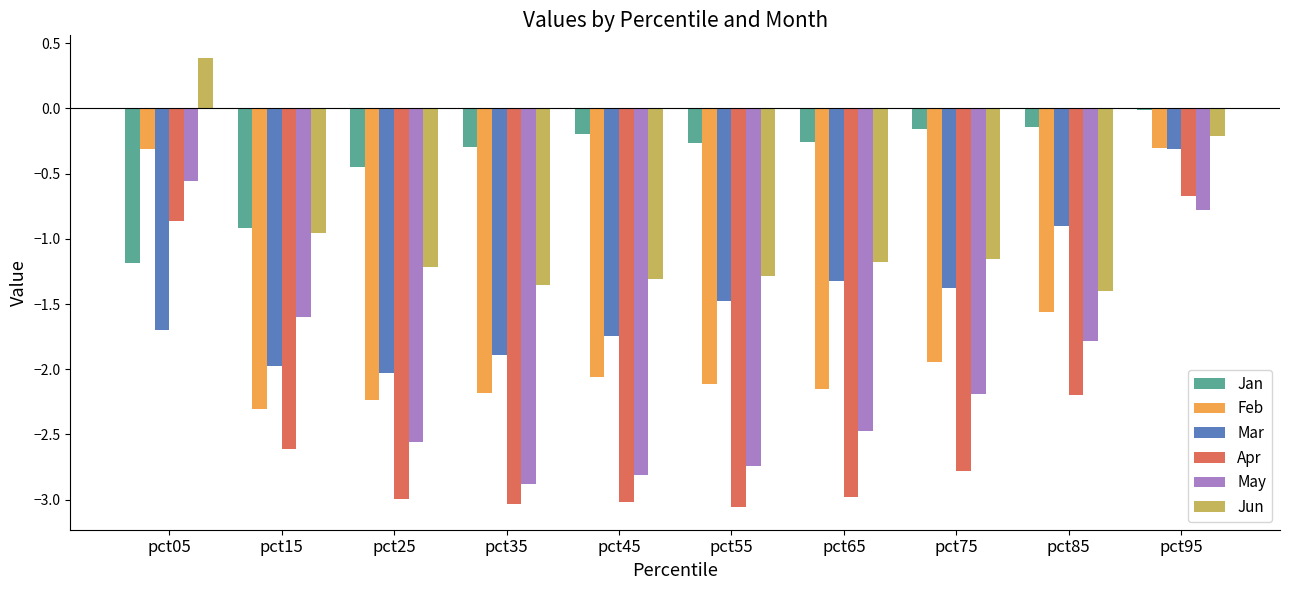

What are all the series names shown in the legend?

Jan, Feb, Mar, Apr, May, Jun